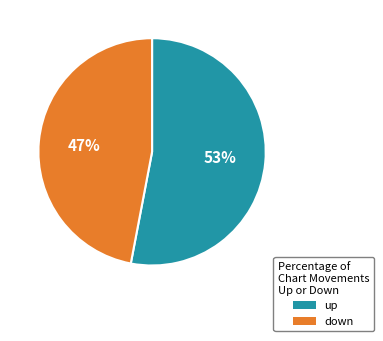

To the nearest percent, what is the average slice percentage?

50%